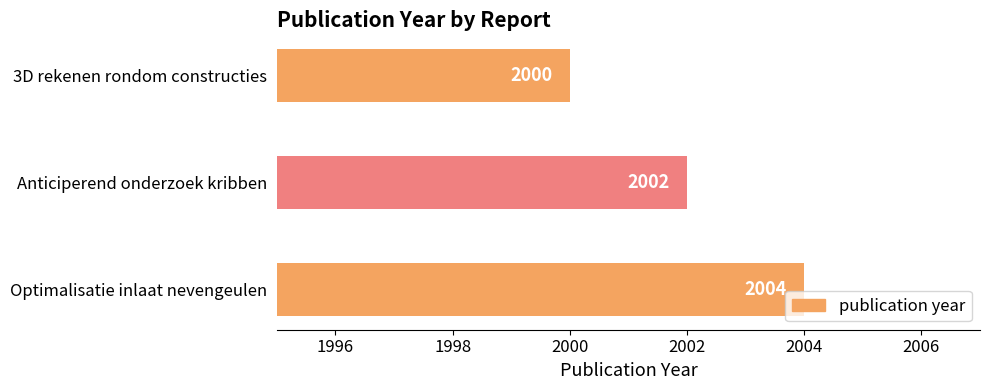

Are the bars horizontal?

Yes